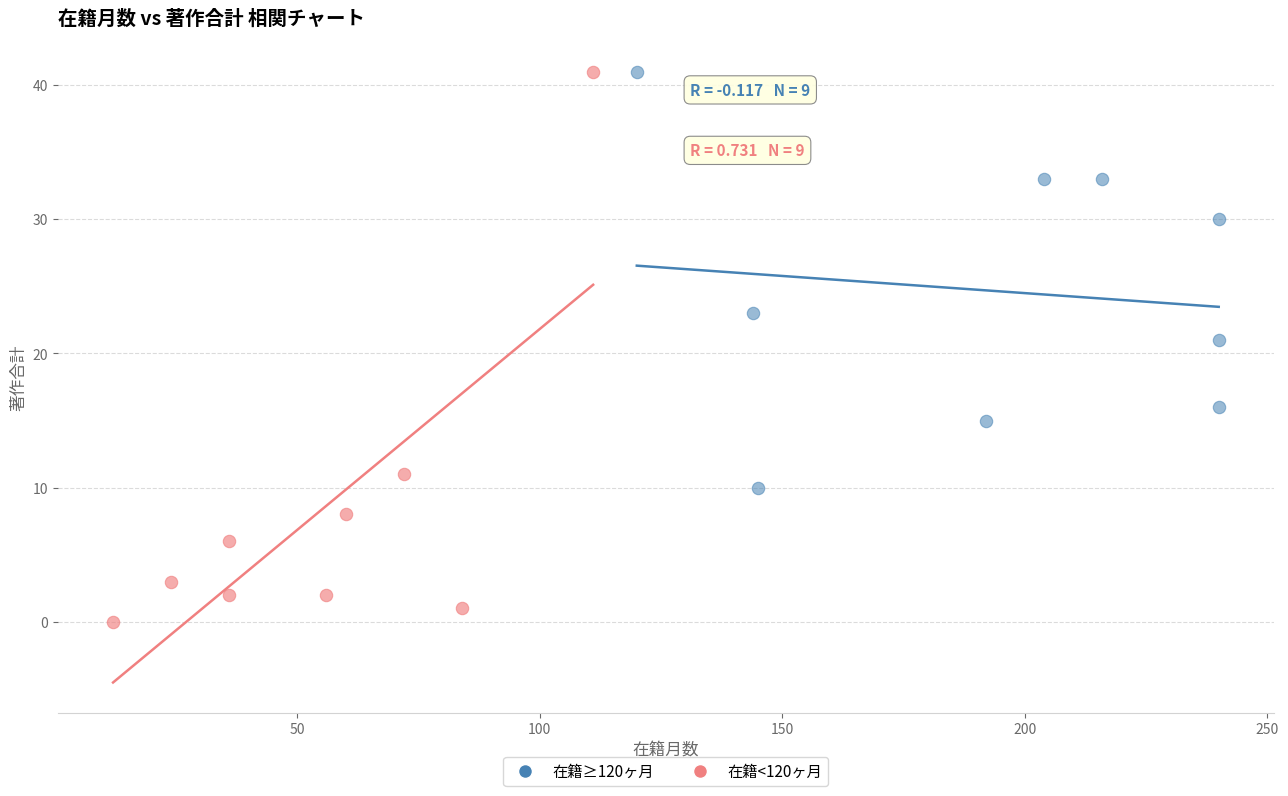

Which series has the widest spread of Y values?

在籍<120ヶ月